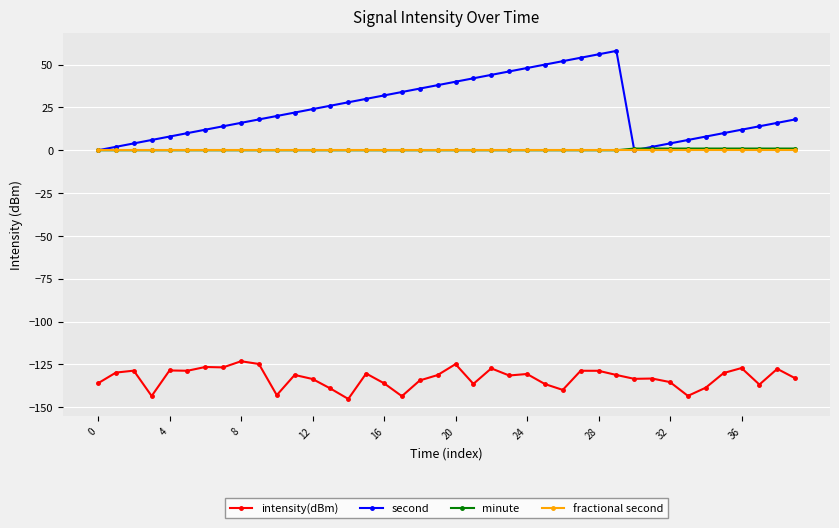

Count the number of categories in the chart.

40